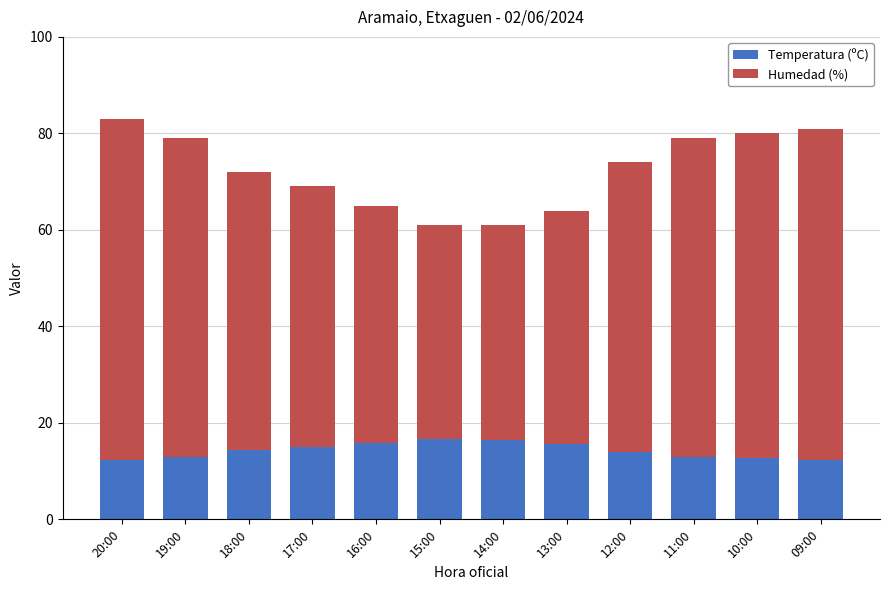

How many data points does each series have?

12